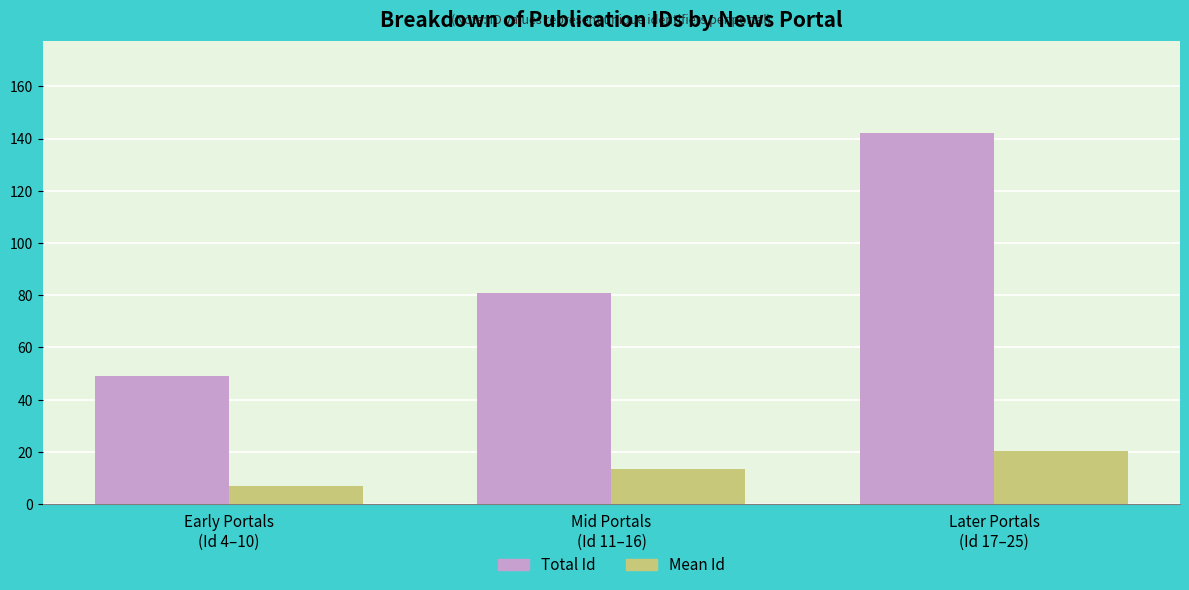

How many bars are there in total?

6